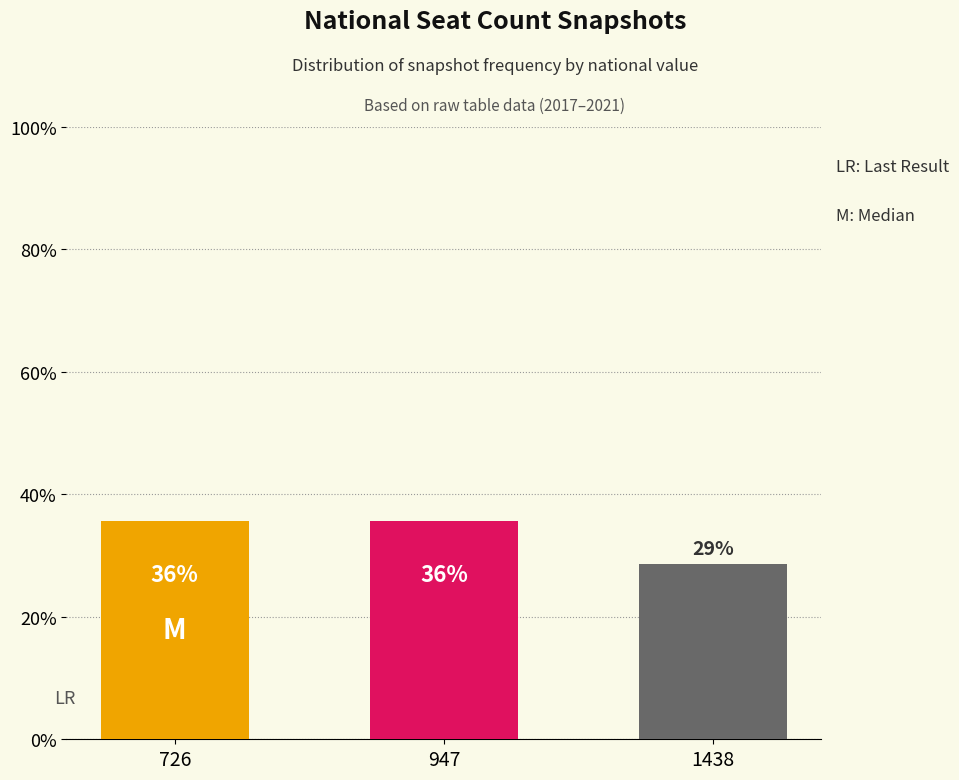

Are the bars horizontal?

No